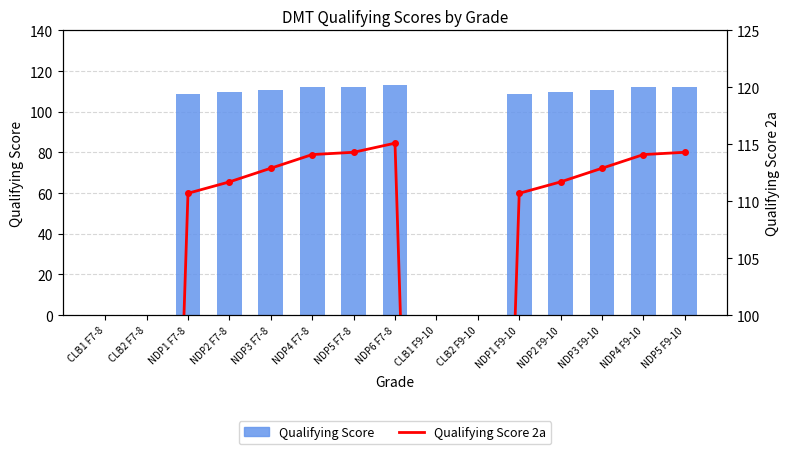

At which label is Qualifying Score closest to 56?

NDP1 F7-8